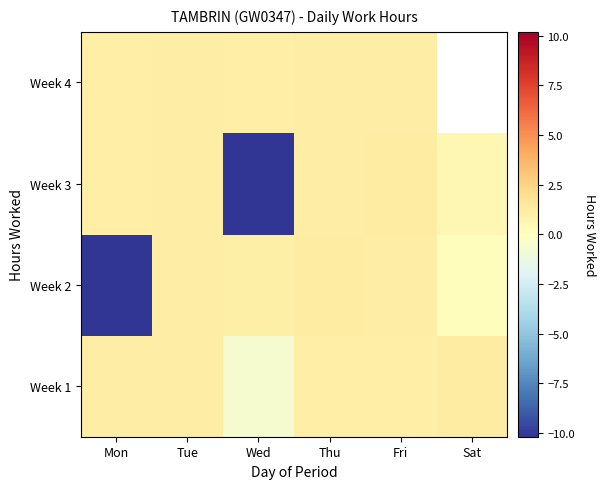

How many data points in Week 2 are above 1?

4